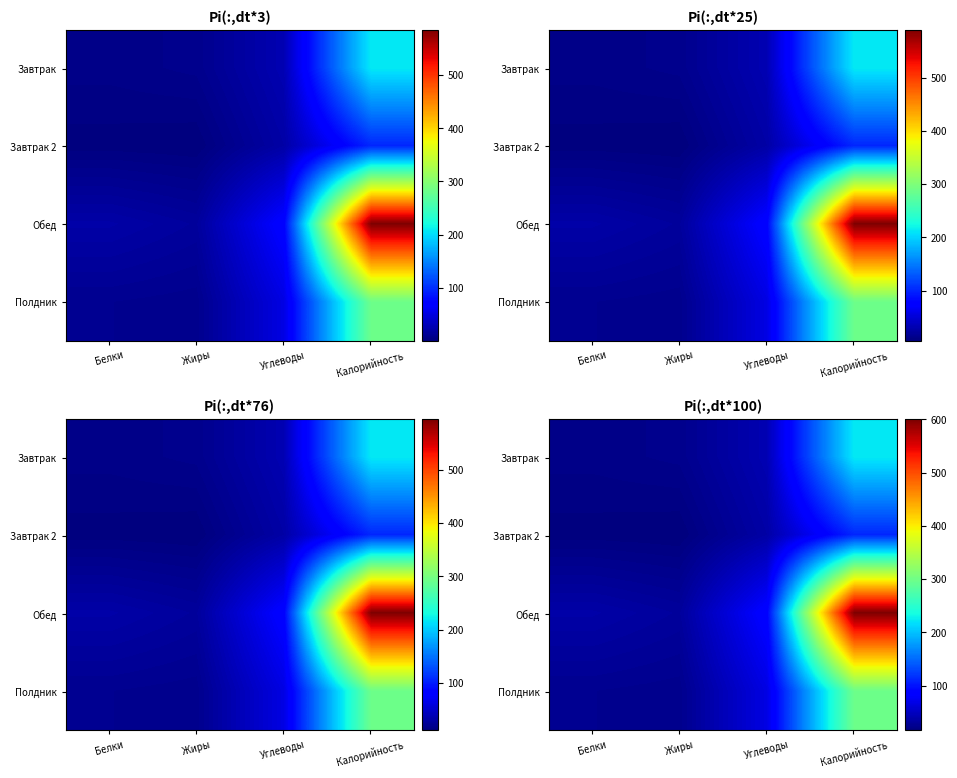

How many categories are shown in the chart?

4